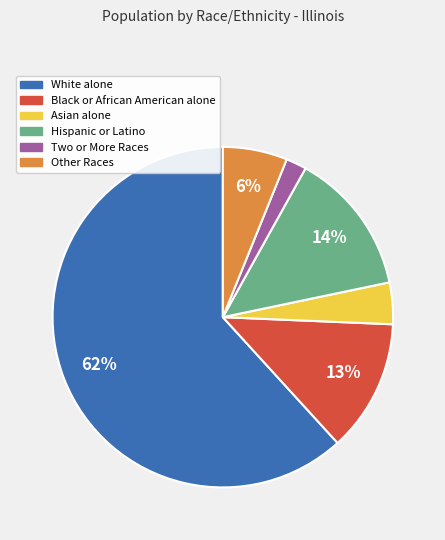

To the nearest percent, what is the difference between the Asian alone and Other Races slice percentages?

2%